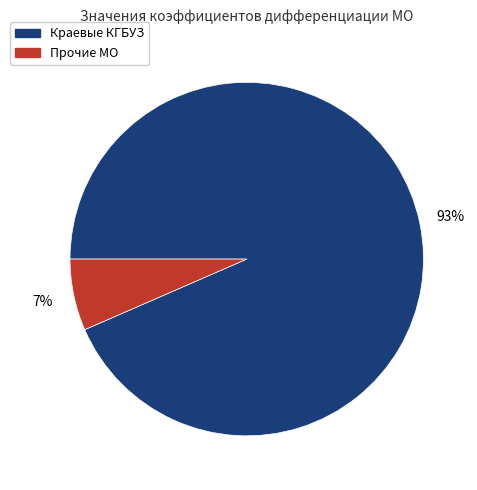

To the nearest percent, what is the average slice percentage?

50%